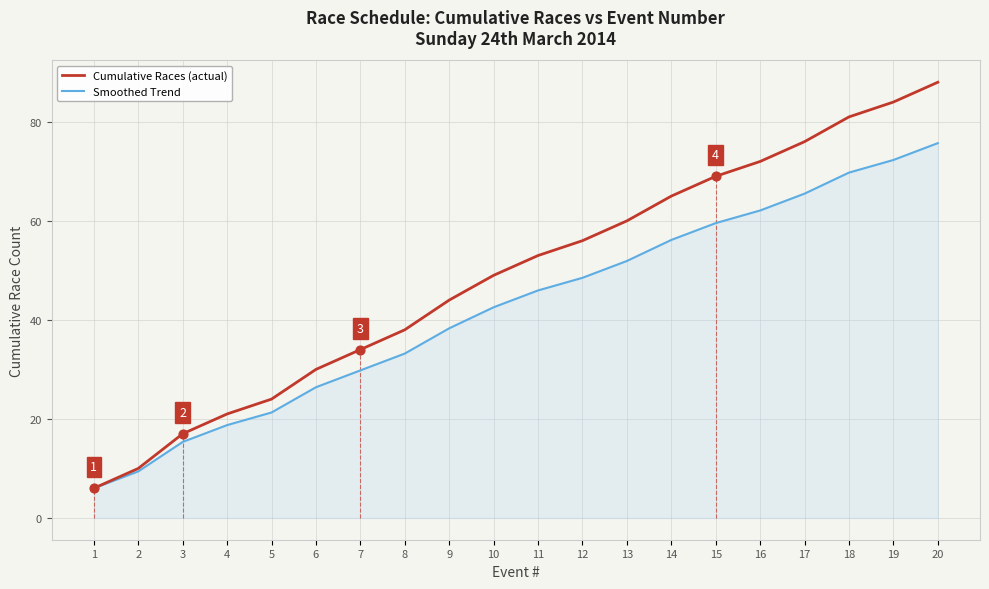

Is the value of Cumulative Races (actual) at 10 greater than the value of Smoothed Trend at 5?

Yes